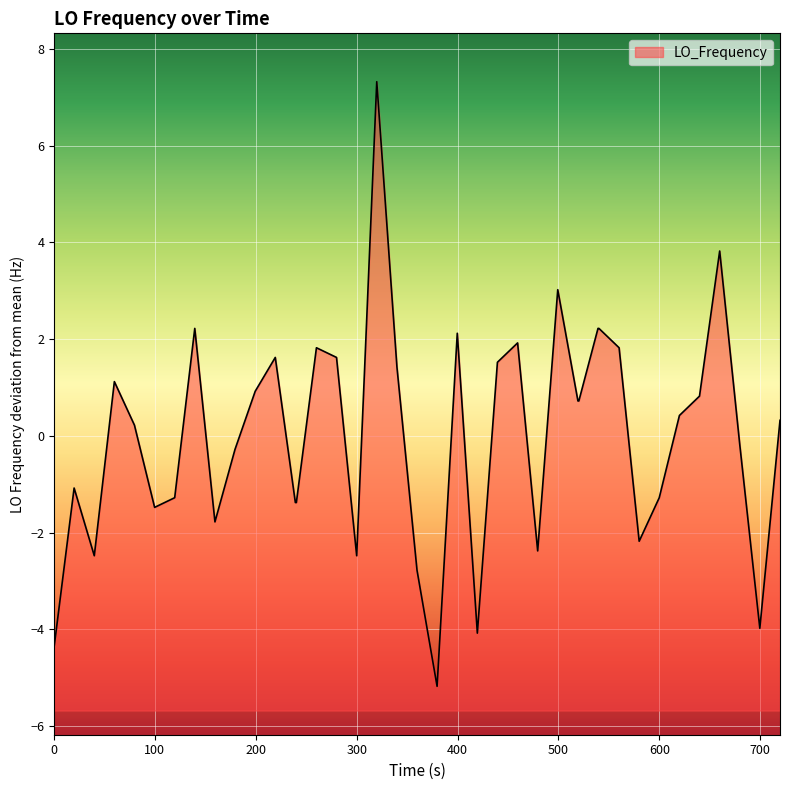

What is the difference between the maximum and minimum values?

12.5